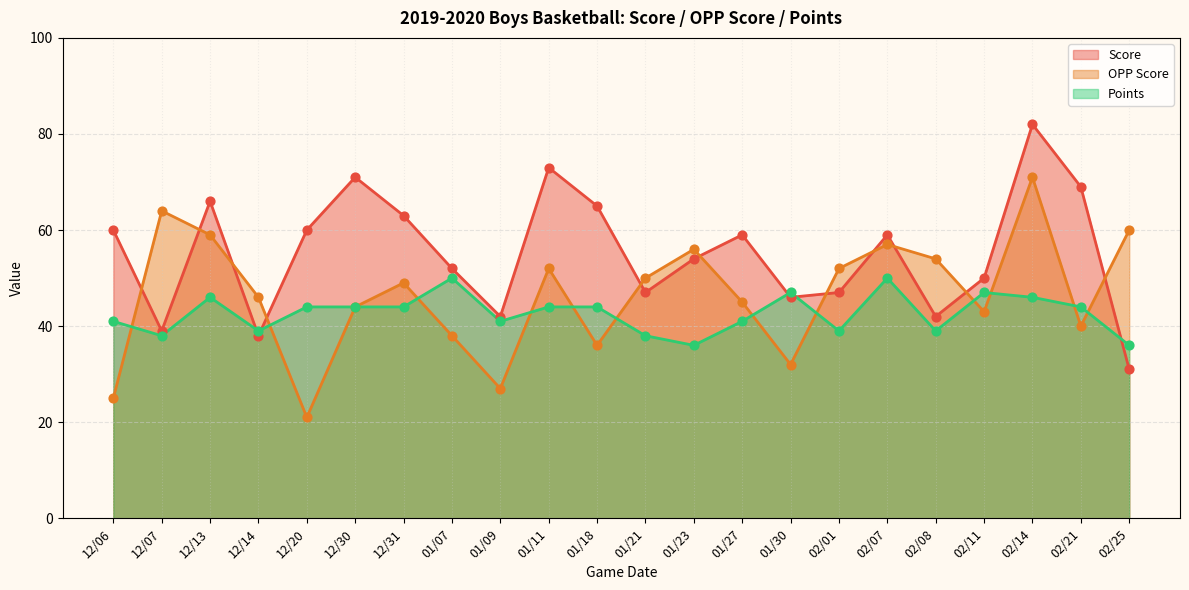

What is the total value across all series at 01/07?

140